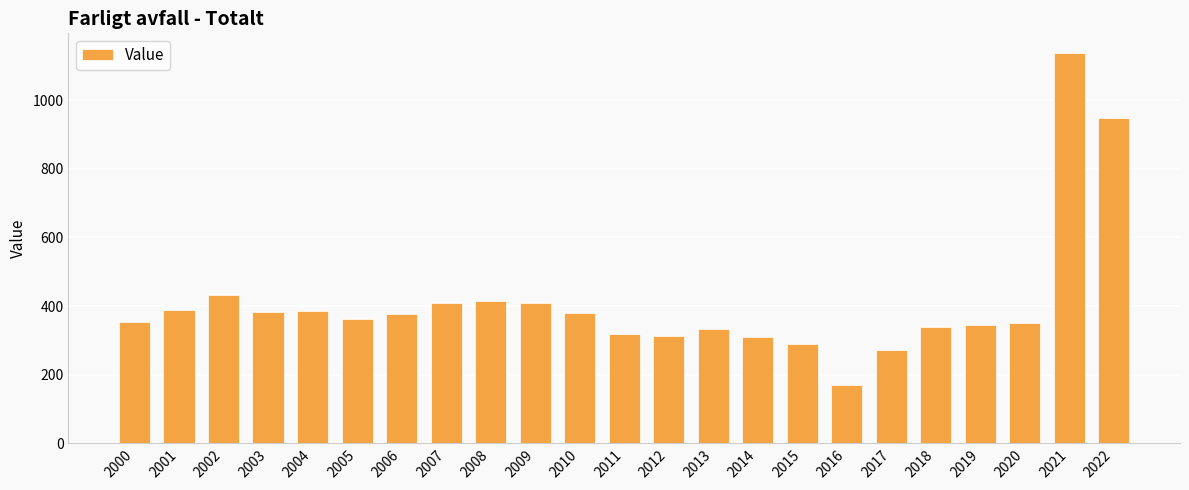

Approximately how many times larger is the value at 2005 compared to 2013?

1.1